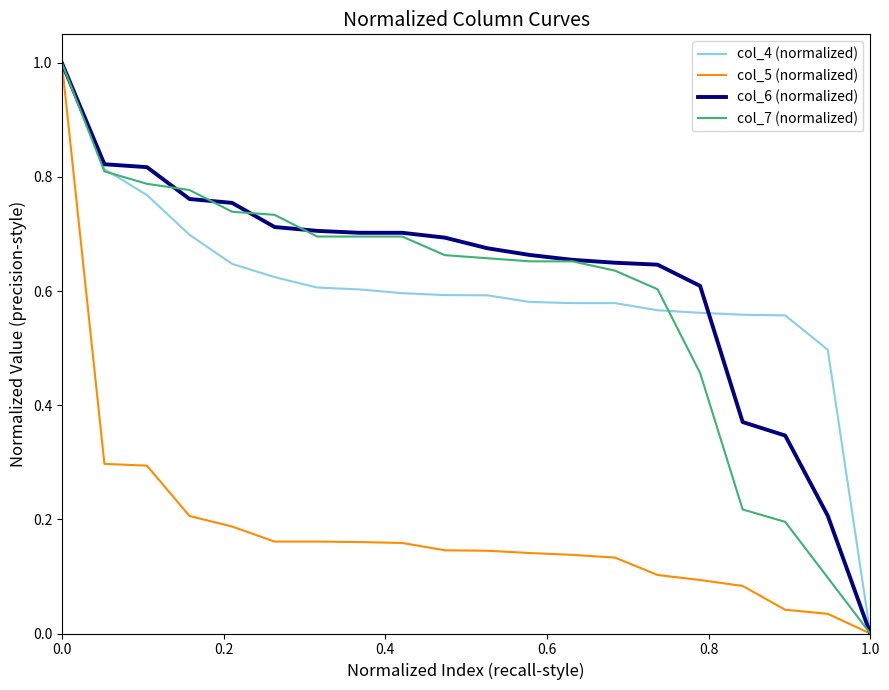

What is the maximum value for col_5 (normalized)?

1.0